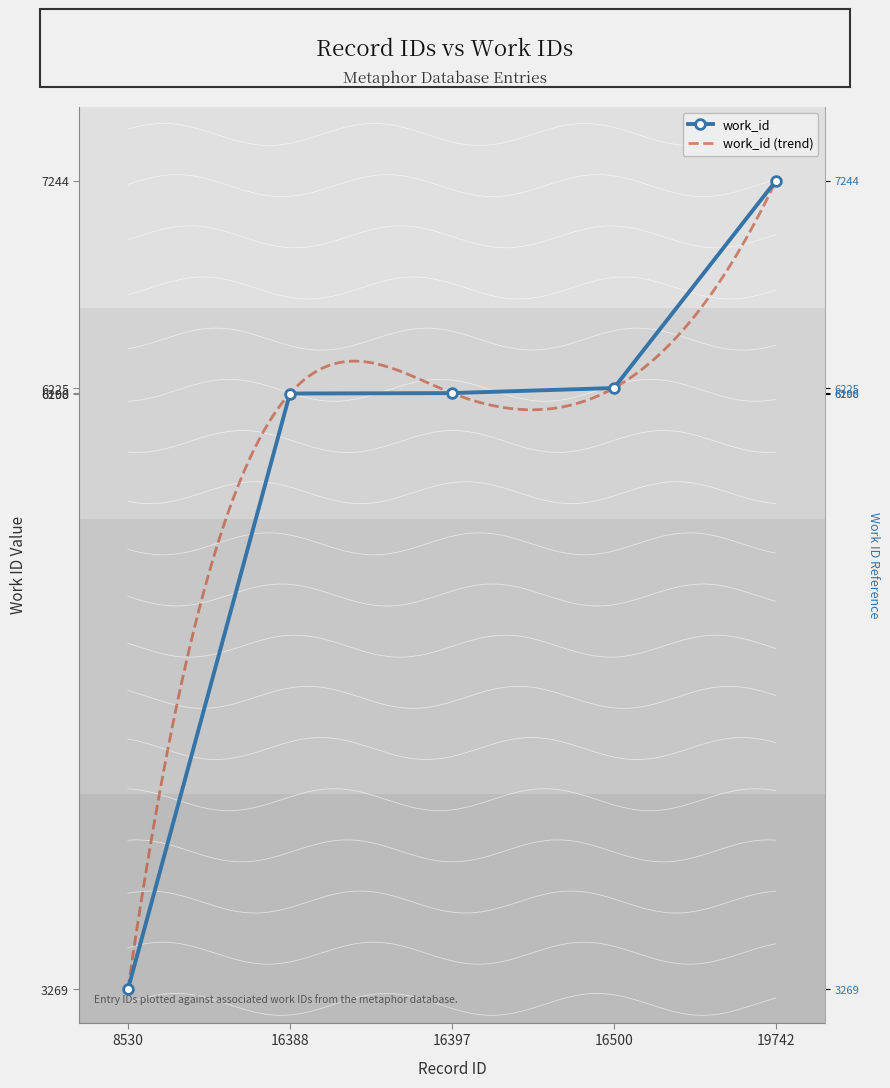

What is the sum of all values?

29136